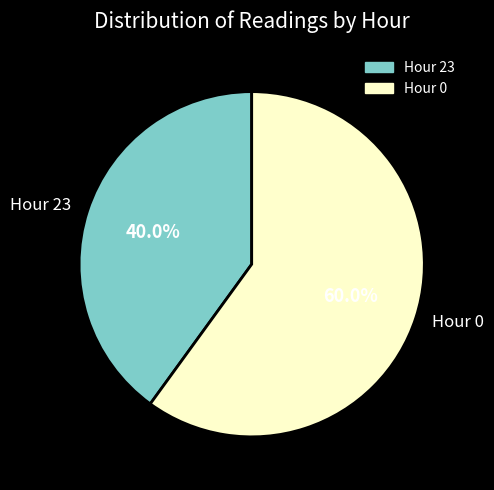

How many segments does this pie chart have?

2